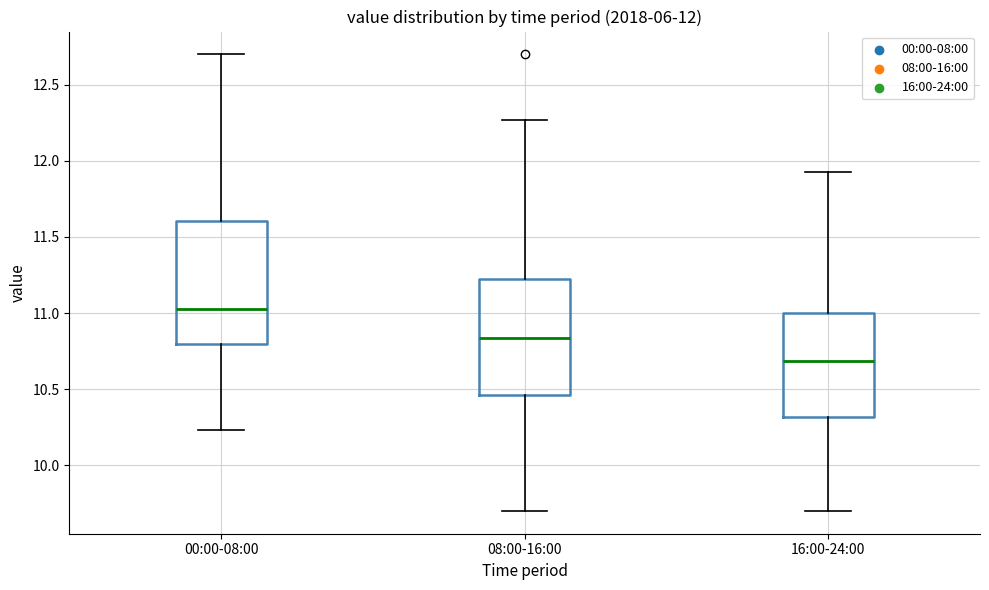

Which box has the lowest median line?

16:00-24:00